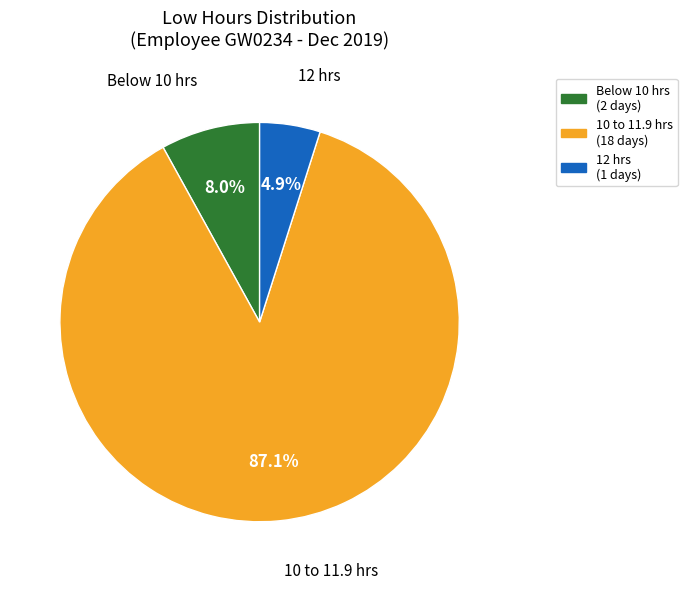

What is the ratio of the value at 12 hrs to the value at Below 10 hrs?

0.6